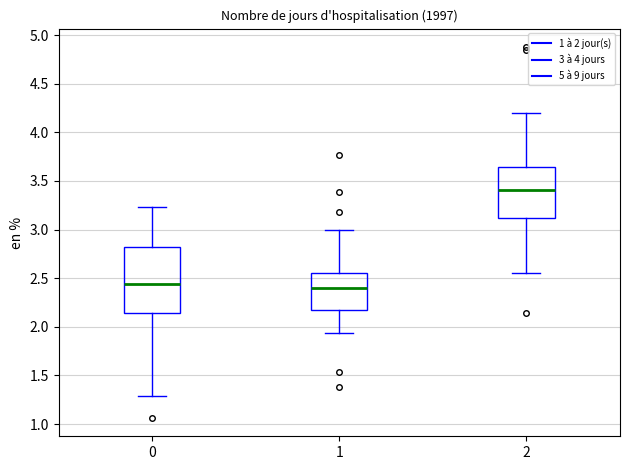

Reading left to right, read every box against the y-axis: the position of its median line, the range the box covers, and the ends of its whiskers. The values are not printed on the chart, so give them approximately, as read against the axis.

0: median 2.45, box 2.15 to 2.80, whiskers 1.30 to 3.25
1: median 2.40, box 2.15 to 2.55, whiskers 1.95 to 3.00
2: median 3.40, box 3.10 to 3.65, whiskers 2.55 to 4.20